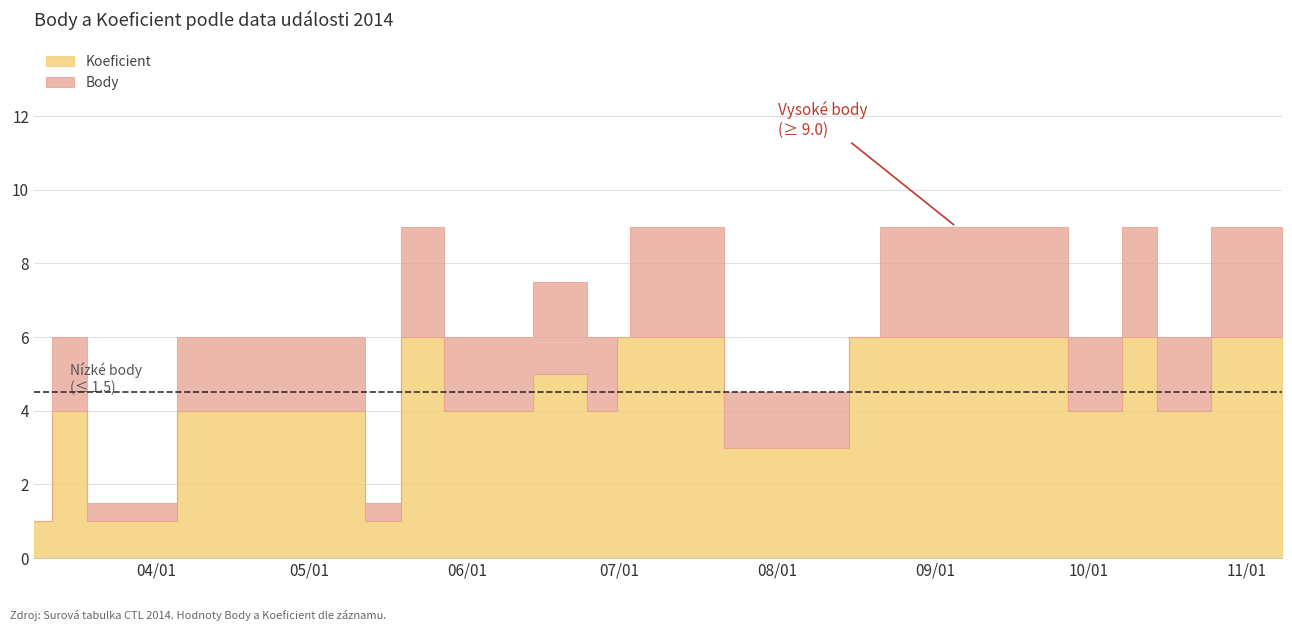

The Koeficient series shows 1.4 at 2014-06-28. True or false?

False